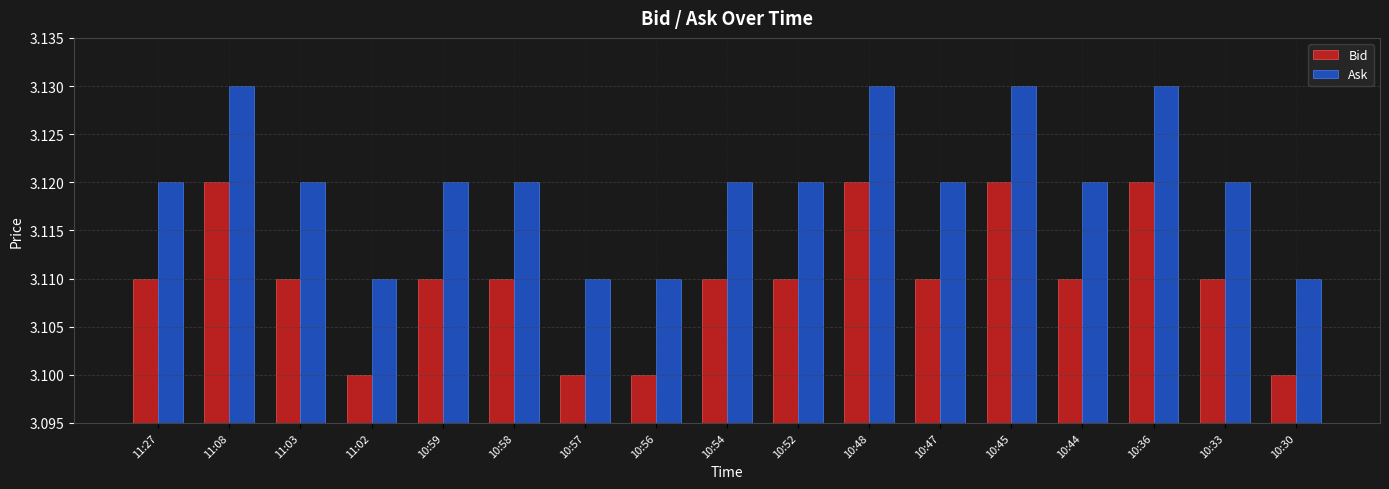

What is the total value across all series at 10:57?

6.2